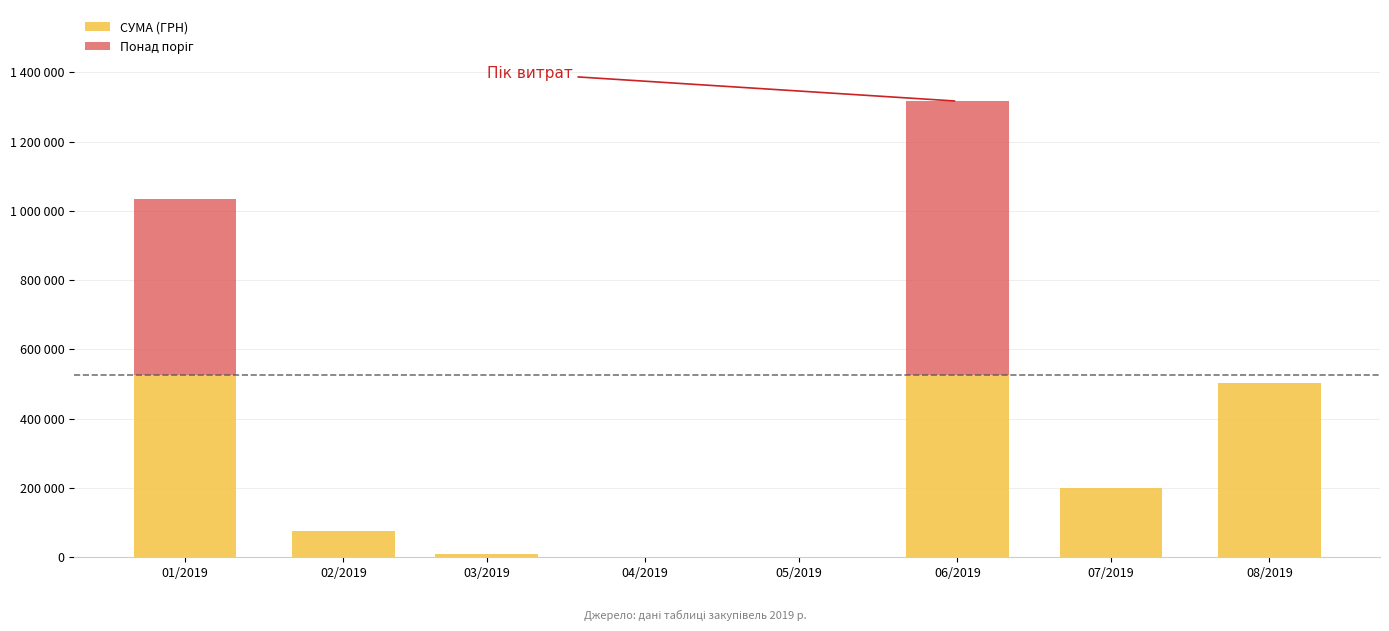

At which category is the sum across all series the highest?

06/2019